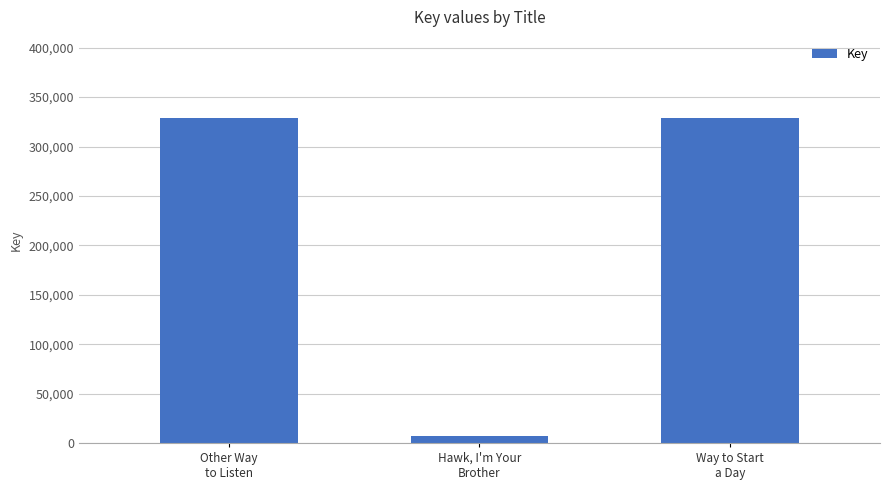

How many bars are there in total?

3